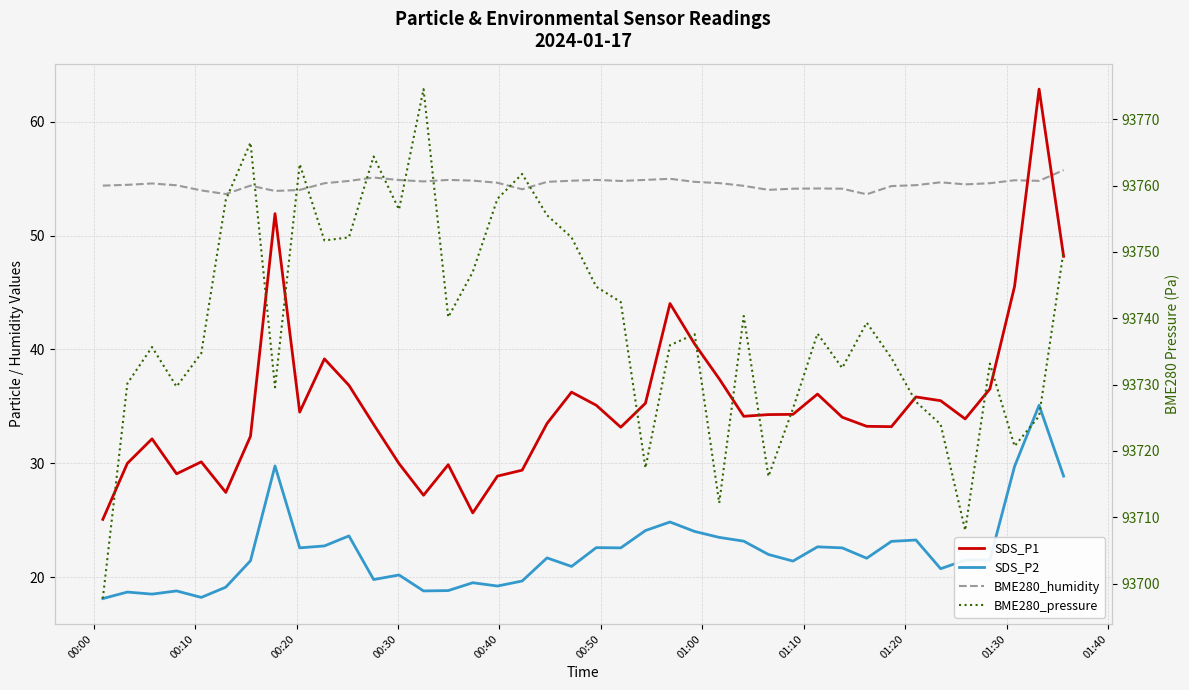

What are all the series names shown in the legend?

SDS_P1, SDS_P2, BME280_humidity, BME280_pressure